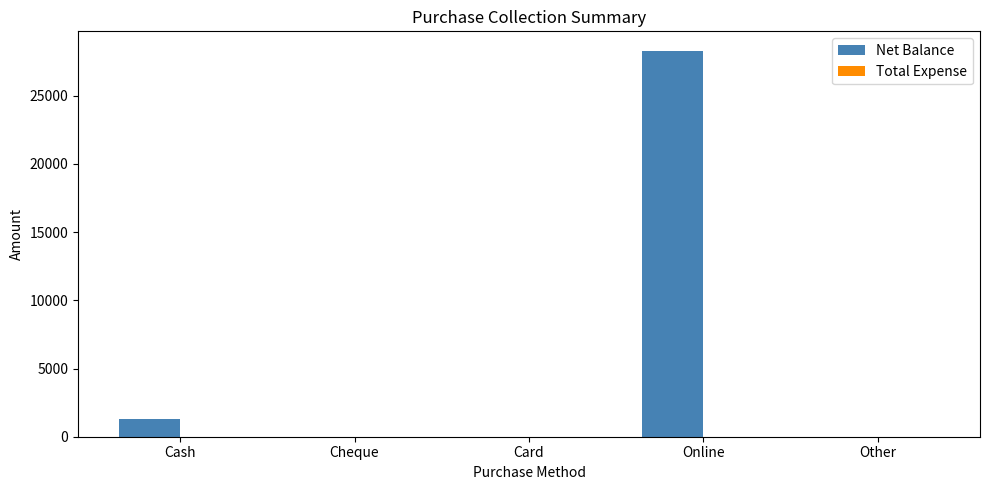

Which has a higher value, Card or Cash?

Cash